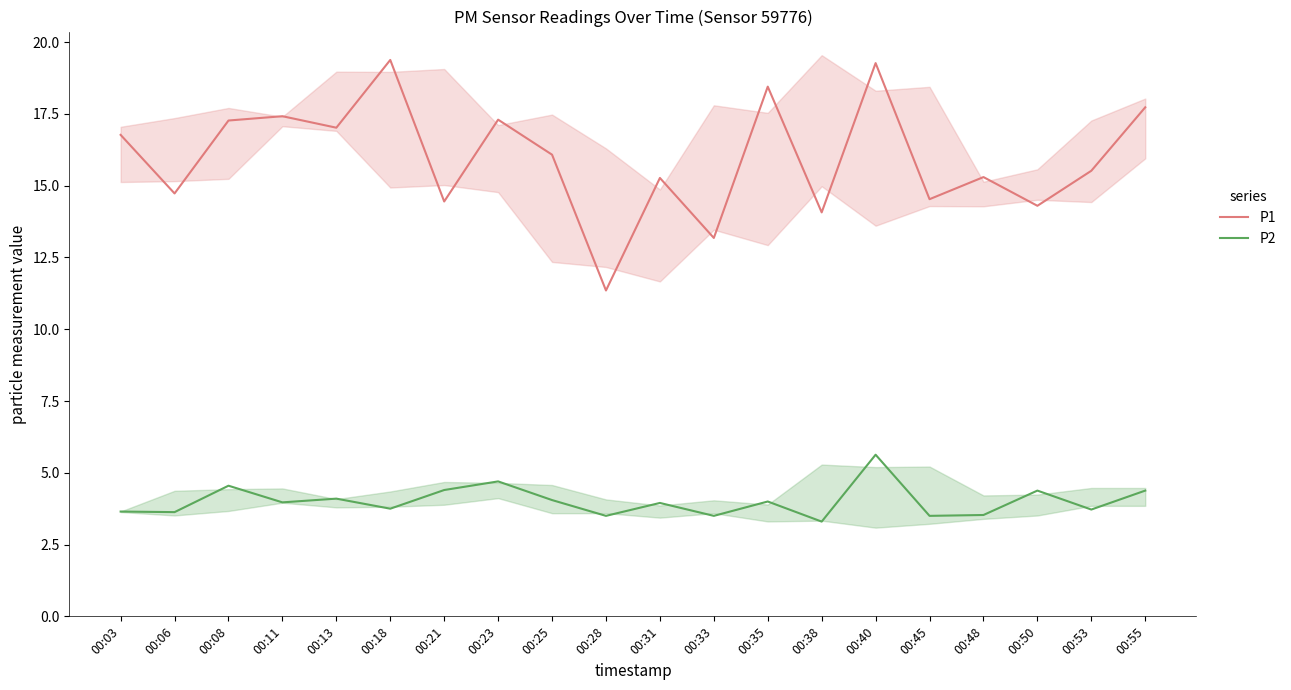

True or false: P1 and P2 intersect in this chart.

False